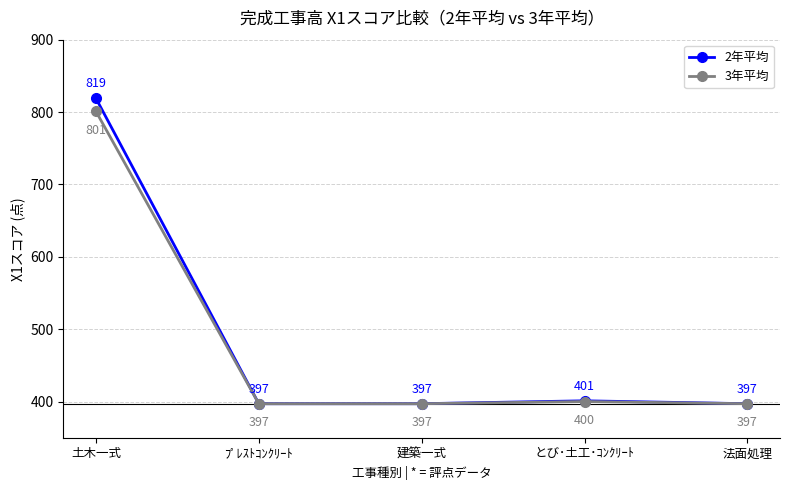

True or false: 3年平均 has more than 2 interior local peaks.

False